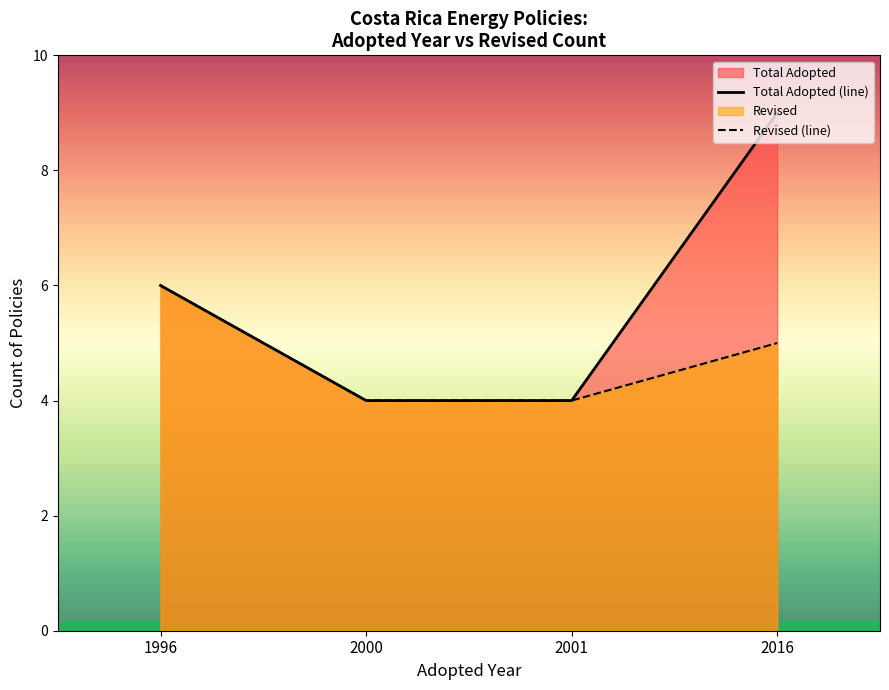

True or false: Revised (line) and Total Adopted (line) intersect in this chart.

False